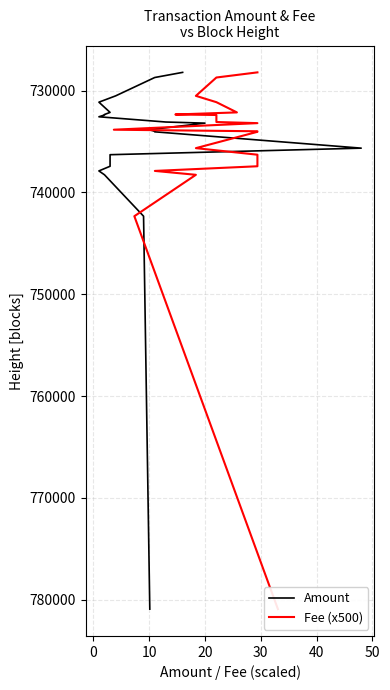

Which series has the largest range (max minus min)?

Amount